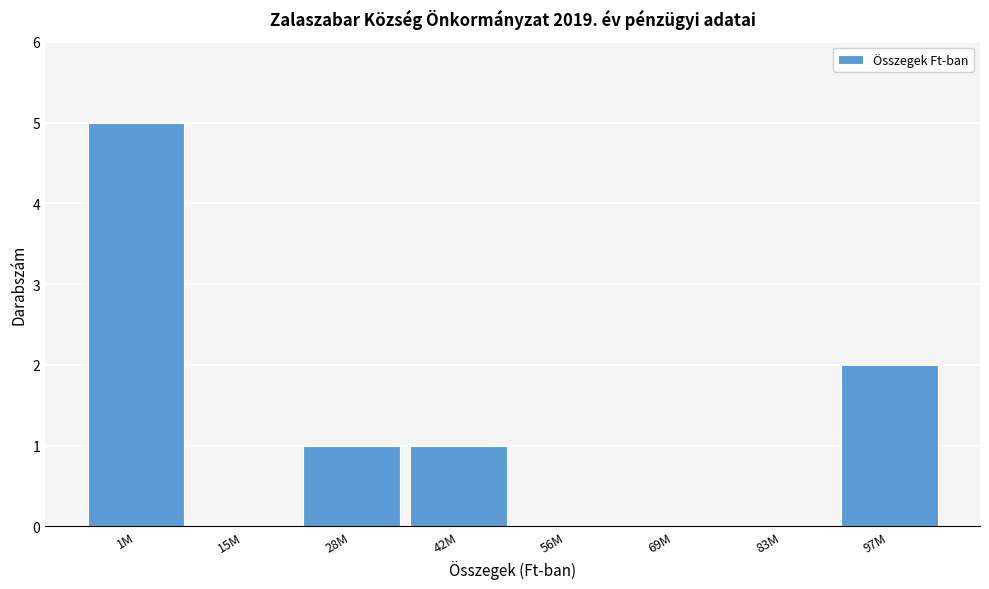

Reading left to right, list all the values displayed in this chart.

1M=5	15M=0	28M=1	42M=1	56M=0	69M=0	83M=0	97M=2